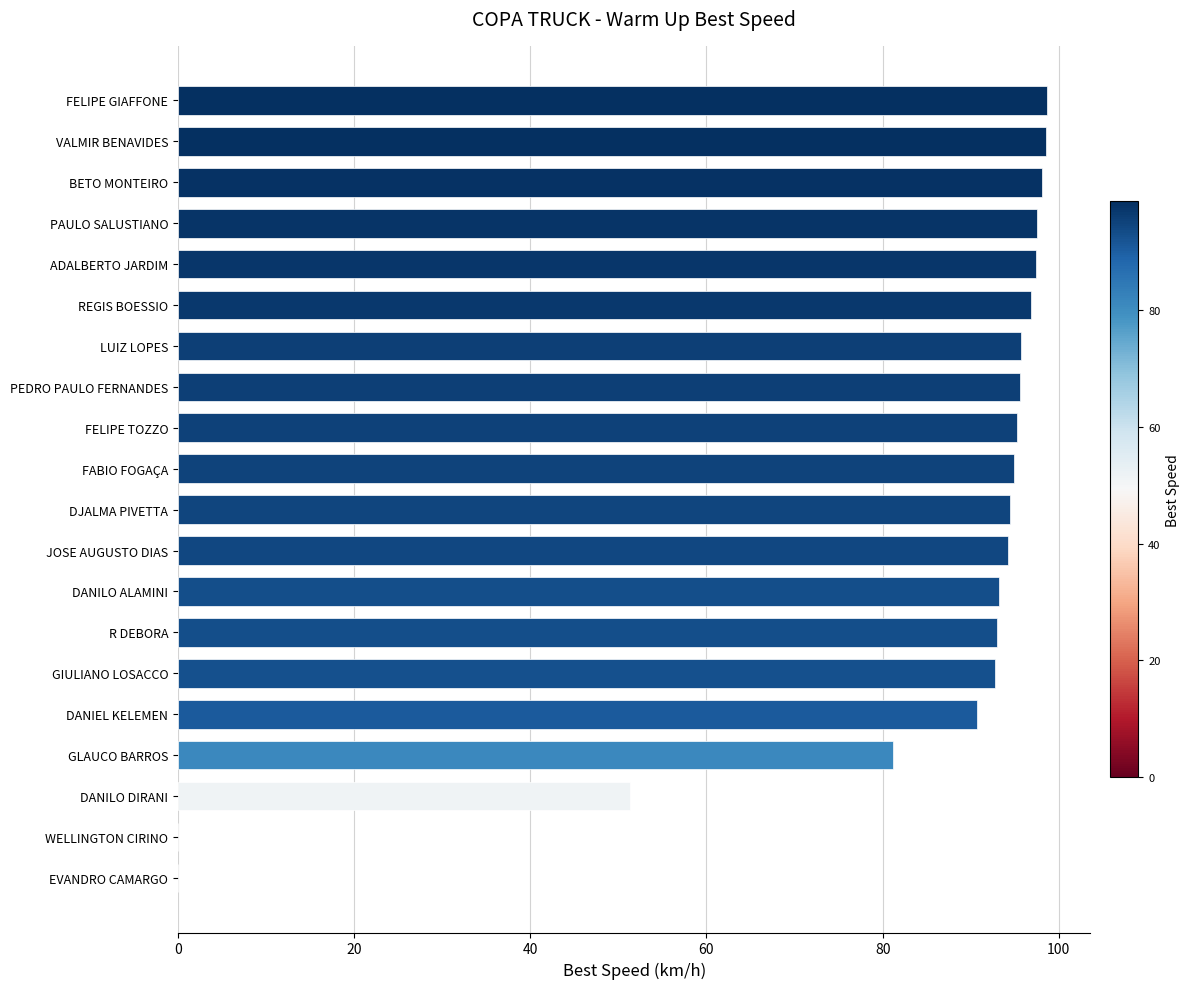

Is it true that the value at BETO MONTEIRO is 146.3?

False